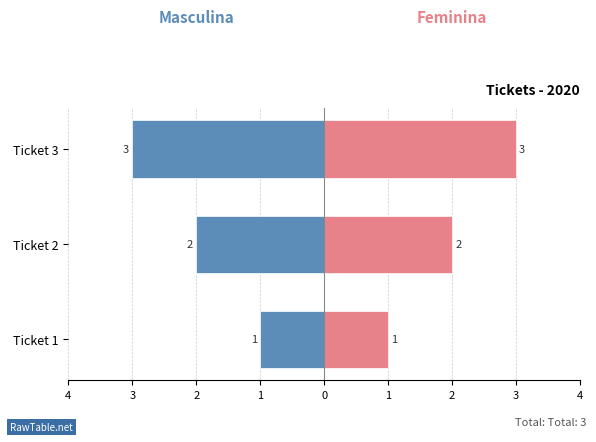

What is the value of the Masculina bar at the 2nd from the left?

-2